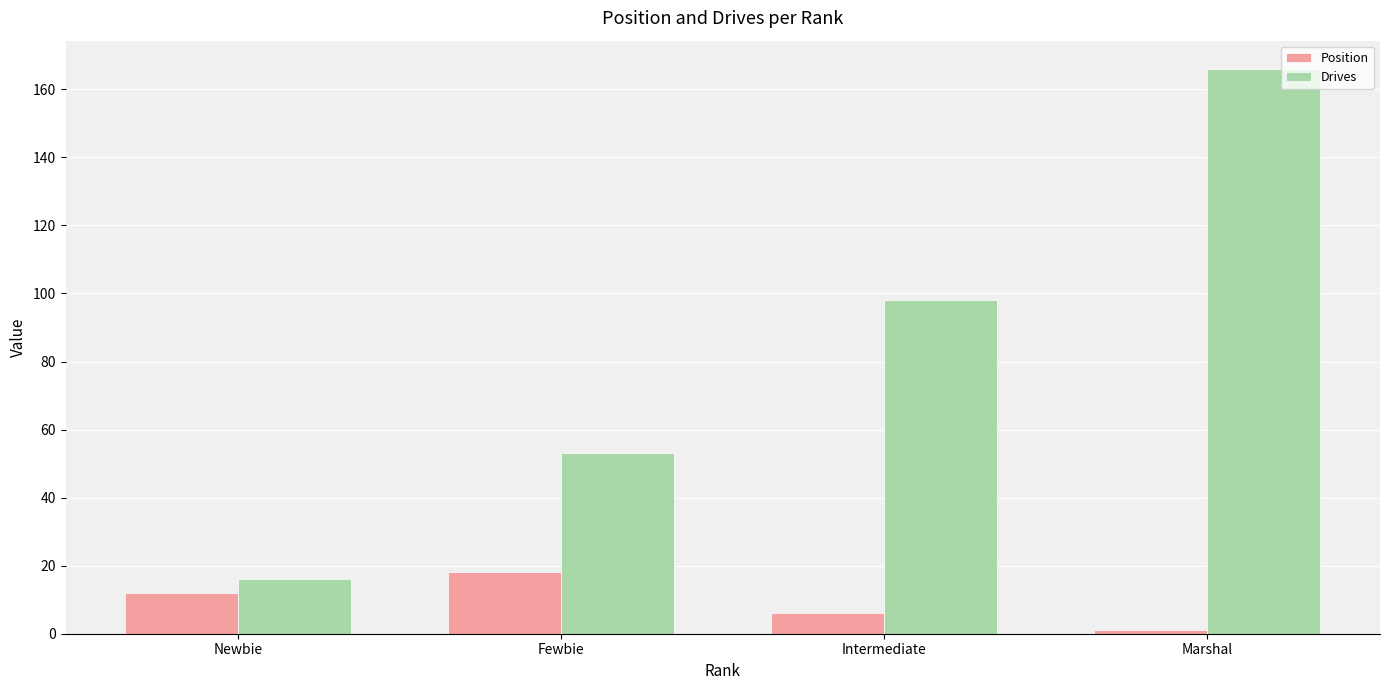

Does the chart contain stacked bars?

No